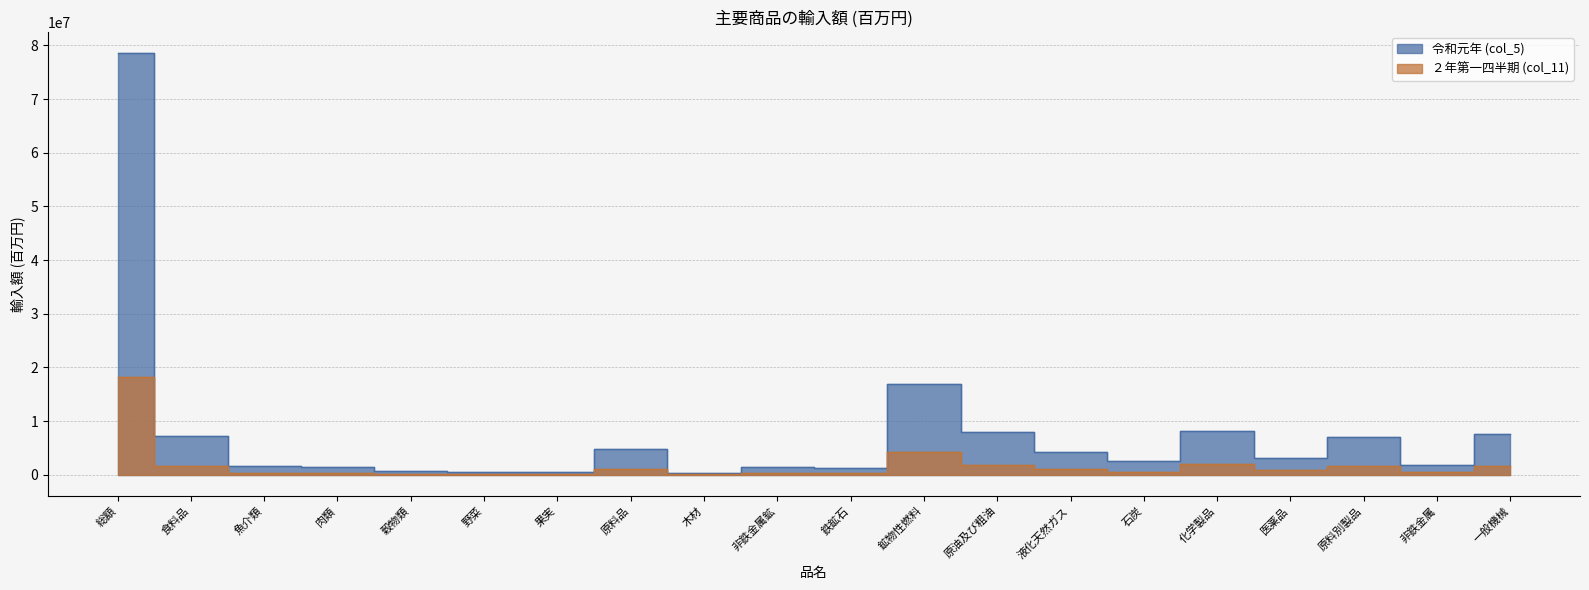

What is the approximate value of ２年第一四半期 (col_11) at 魚介類?

319396